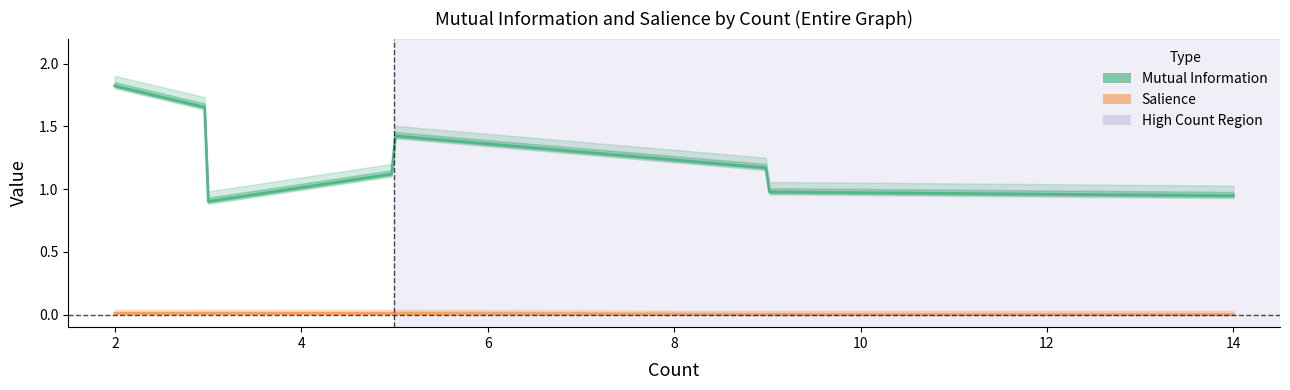

In Mutual Information, how many points are higher than both neighbors (excluding endpoints)?

2